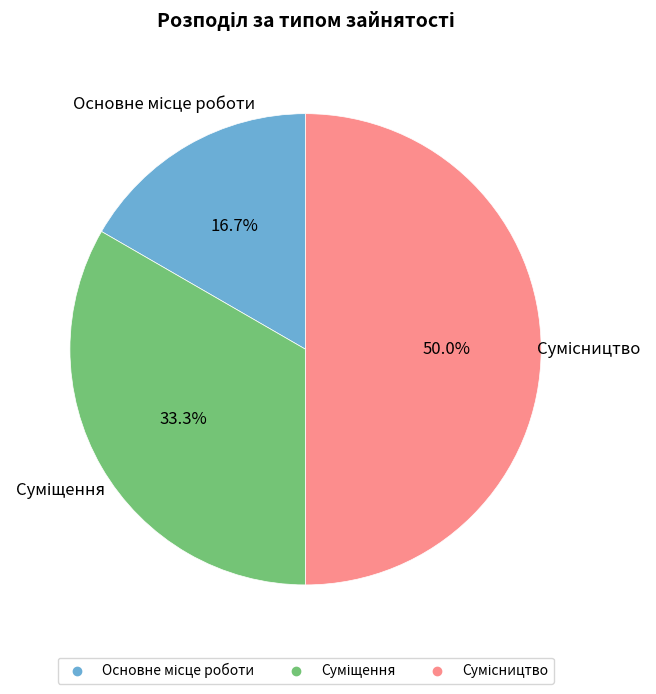

How many segments does this pie chart have?

3